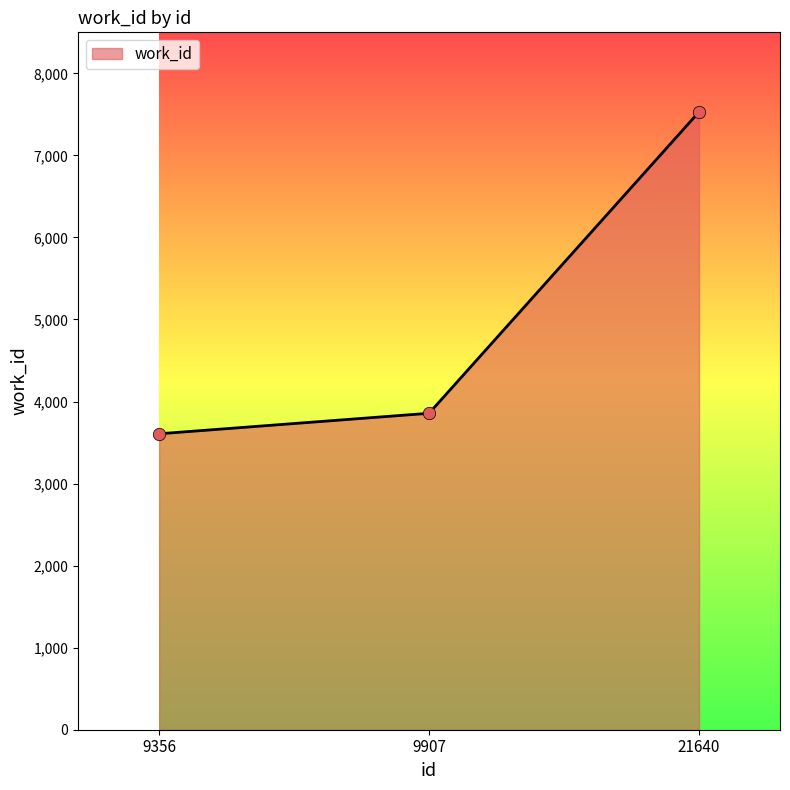

Approximately how many times larger is the value at 9907 compared to 9356?

1.1